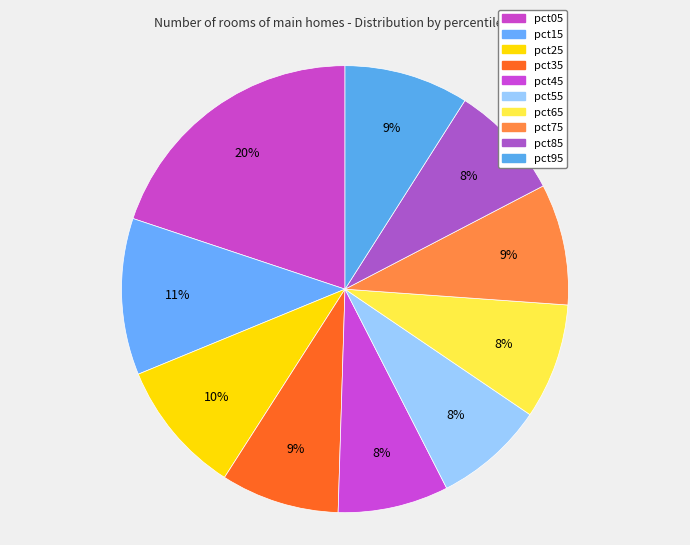

Do pct35 and pct15 together represent more than half of the pie?

No